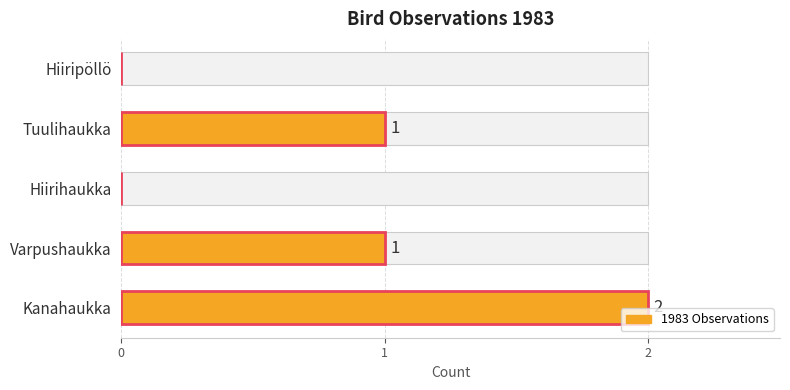

What is the difference between the Max outline values at Hiiripöllö and Kanahaukka?

2